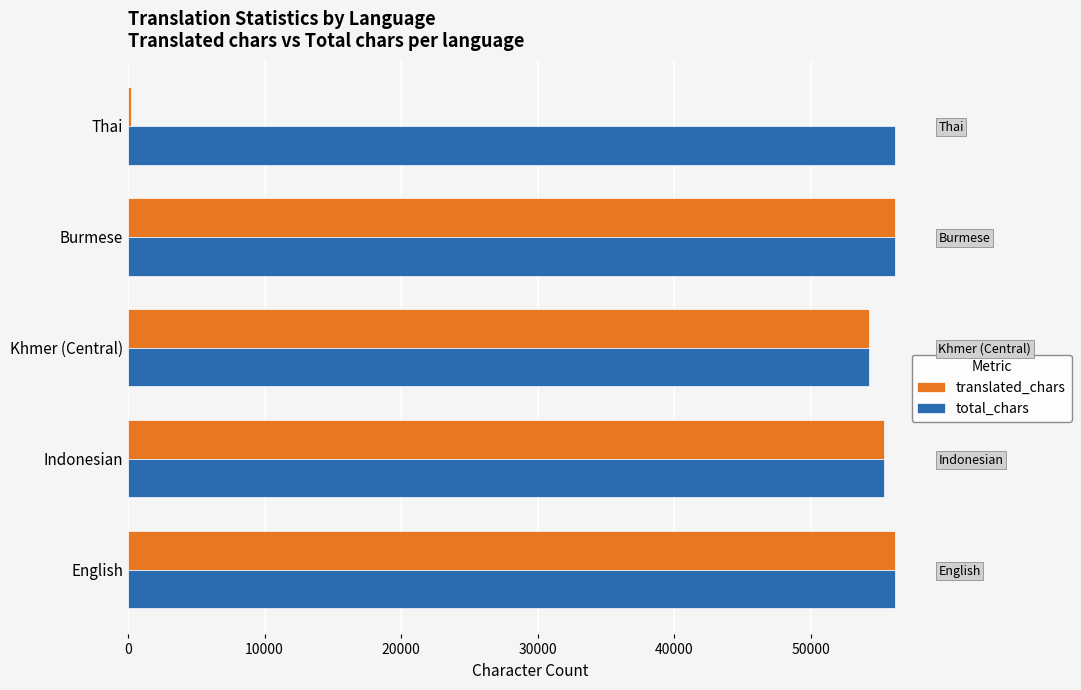

Is the value of total_chars at Thai greater than the value of translated_chars at Burmese?

No